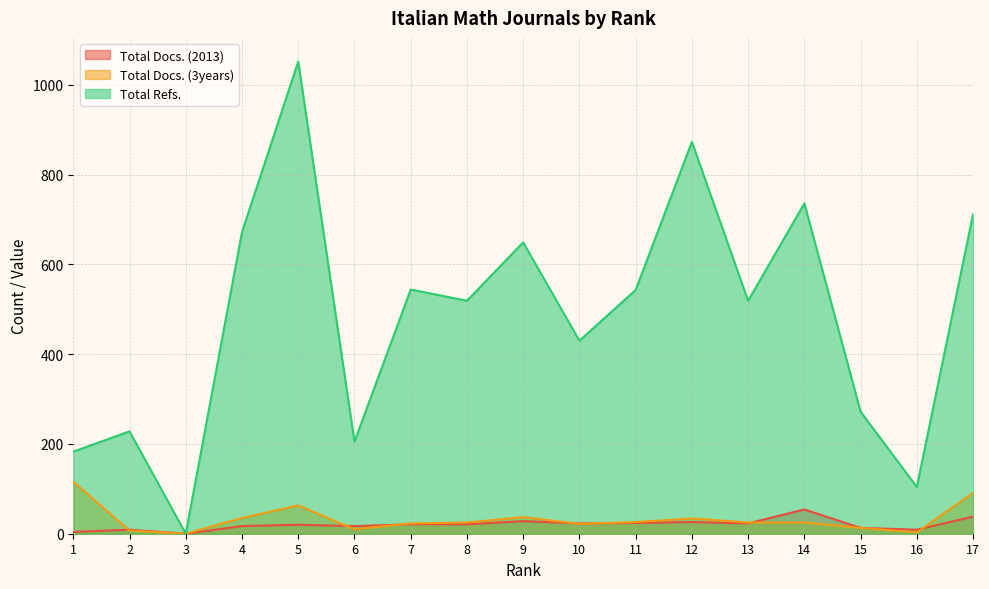

What is the difference between the highest and lowest values at 15?

259